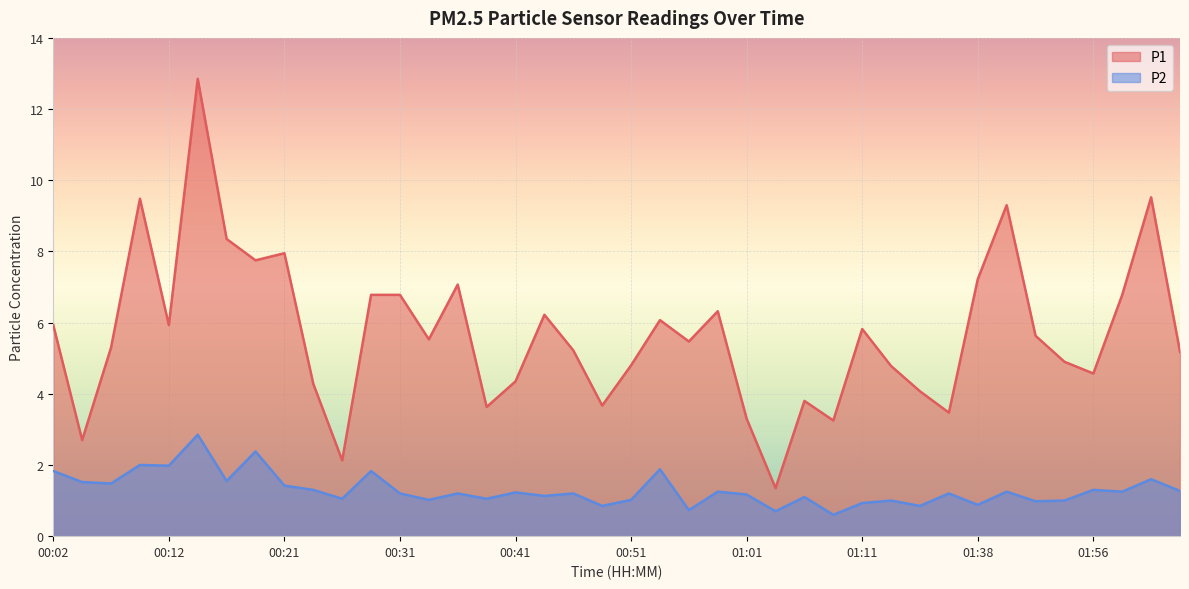

What is the difference between the highest and lowest values at 01:06?

2.7